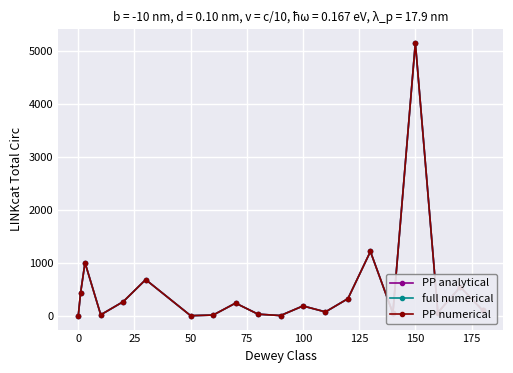

List the series in order of their peak value, lowest first.

PP analytical, full numerical, PP numerical